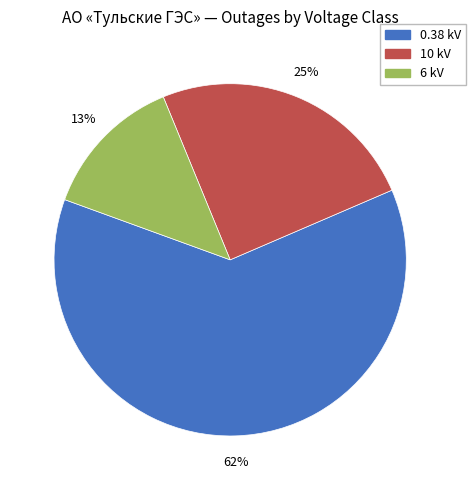

Do 10 kV and 0.38 kV together represent more than half of the pie?

Yes